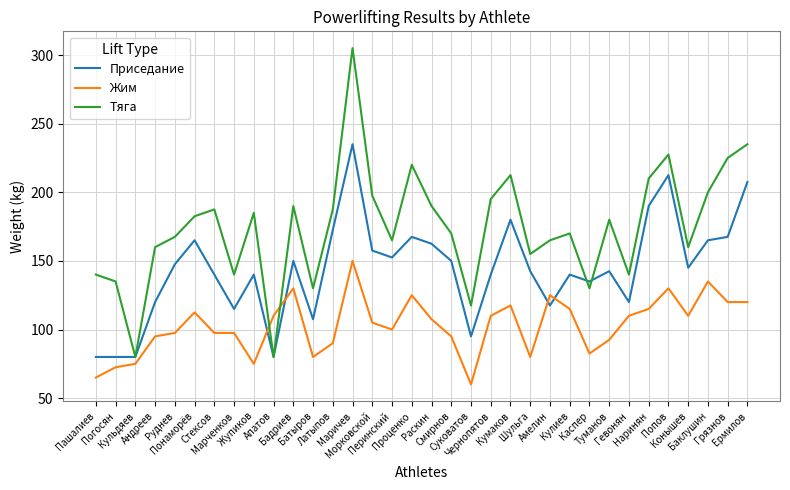

True or false: Жим and Приседание cross at least once.

True